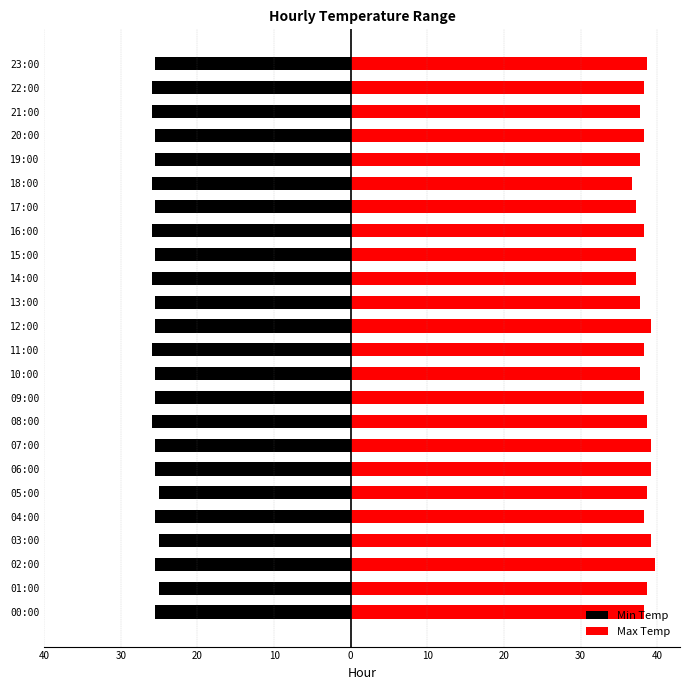

The value of Max Temp at 16:00 is 55.1. True or false?

False